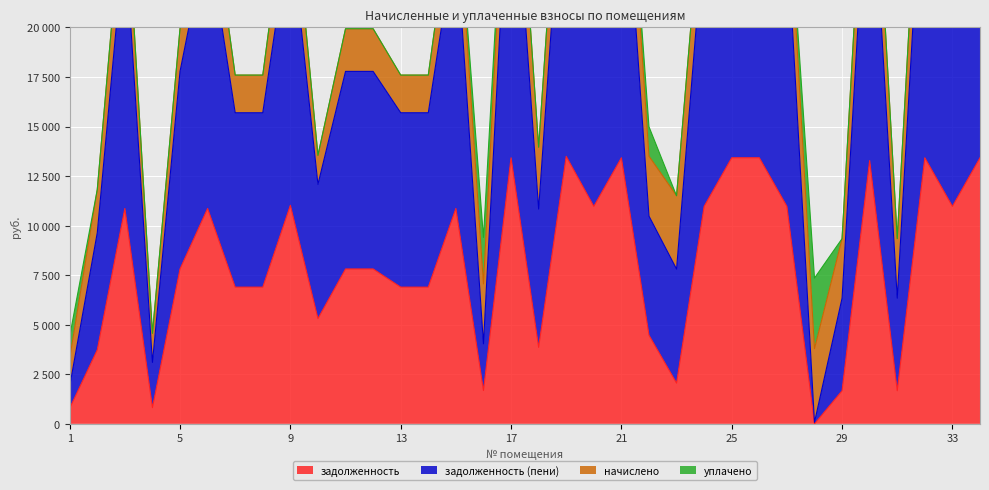

How many values in the задолженность (пени) series exceed 17782?

19